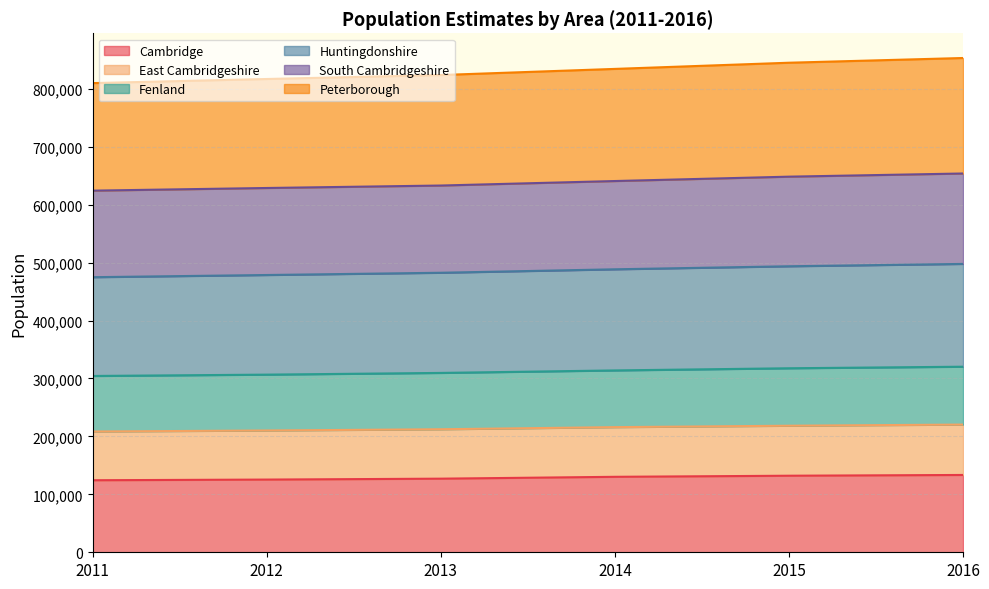

What is the highest value of the Cambridge series?

133450